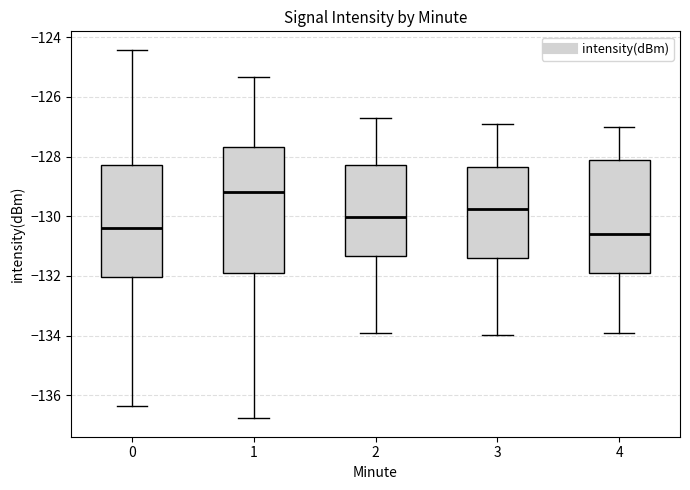

Where does the upper whisker of the box at x = 1 end on the y-axis? The values are not printed on the chart, so give them approximately, as read against the axis.

-125.4